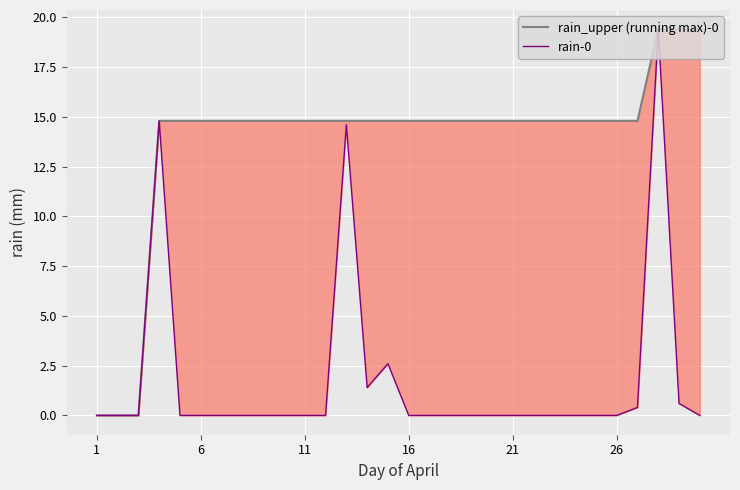

Is it true that rain-0 equals 10.7 at 24?

False